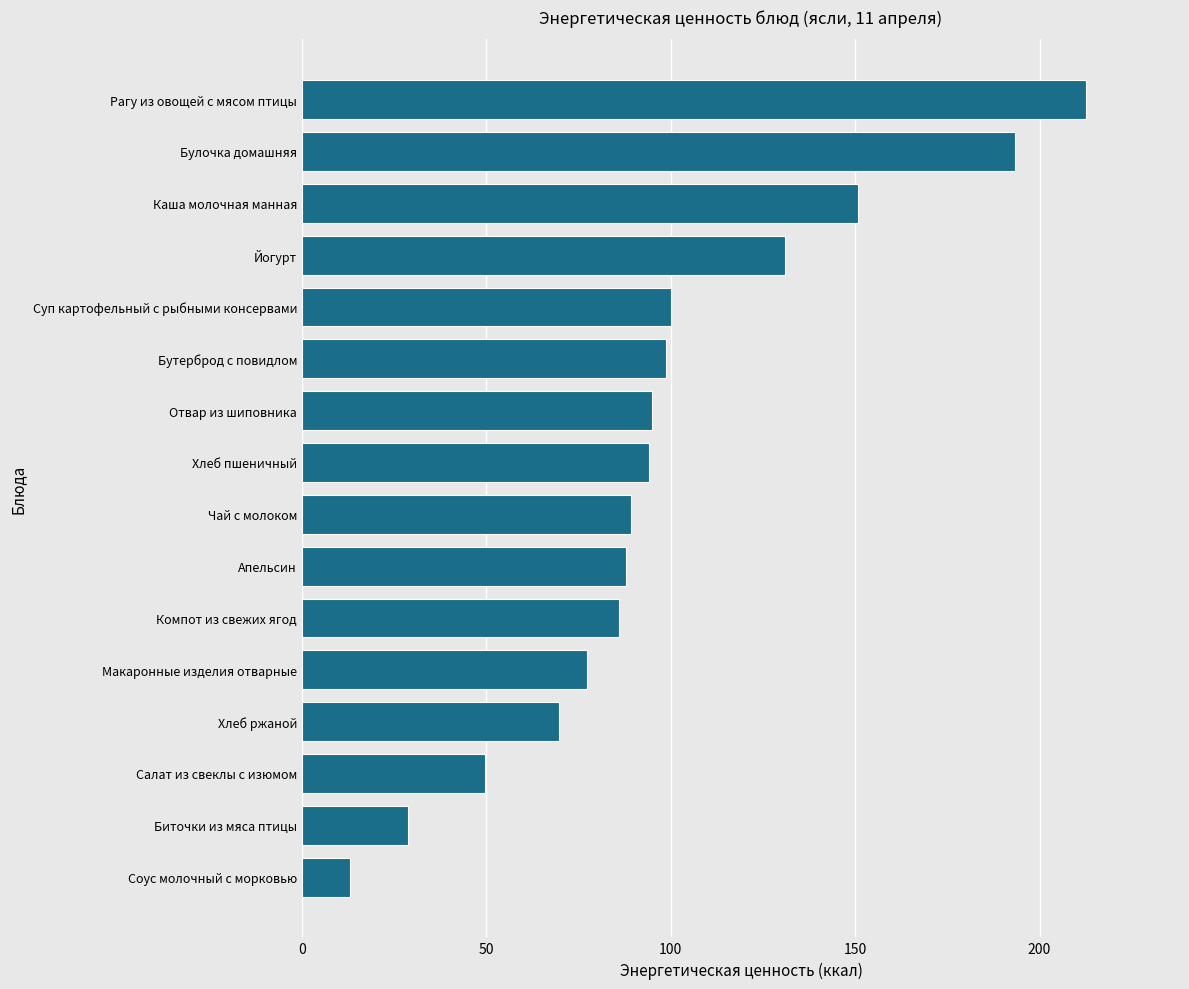

What value does the data have at Бутерброд с повидлом?

98.6